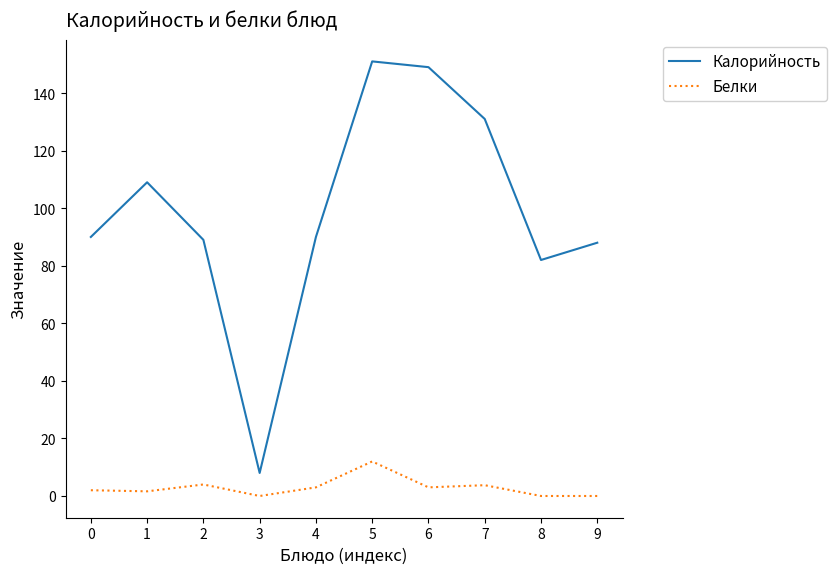

In Калорийность, how many points are lower than both neighbors (excluding endpoints)?

2